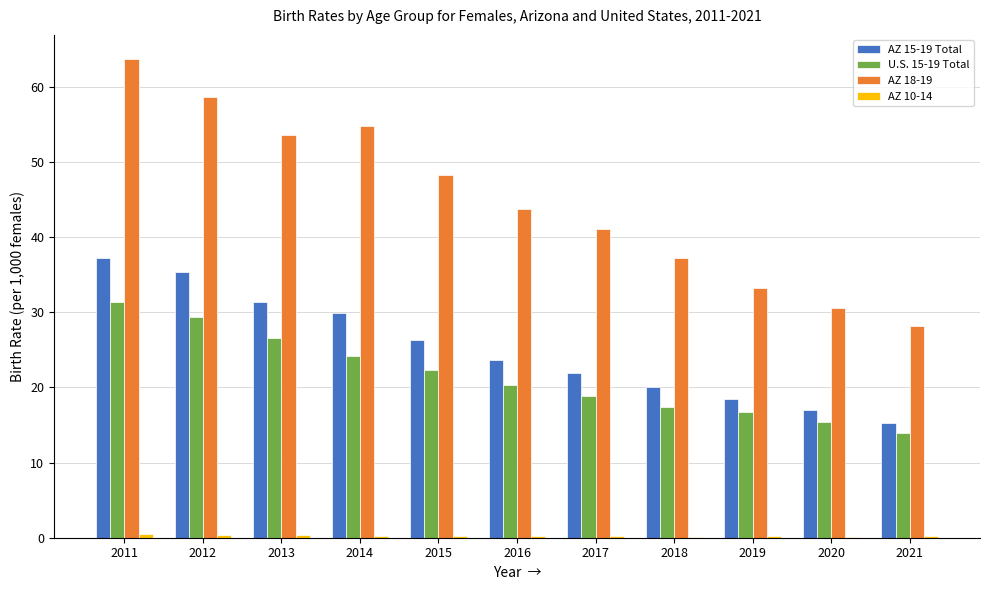

The AZ 18-19 series shows 43.7 at 2016. True or false?

True